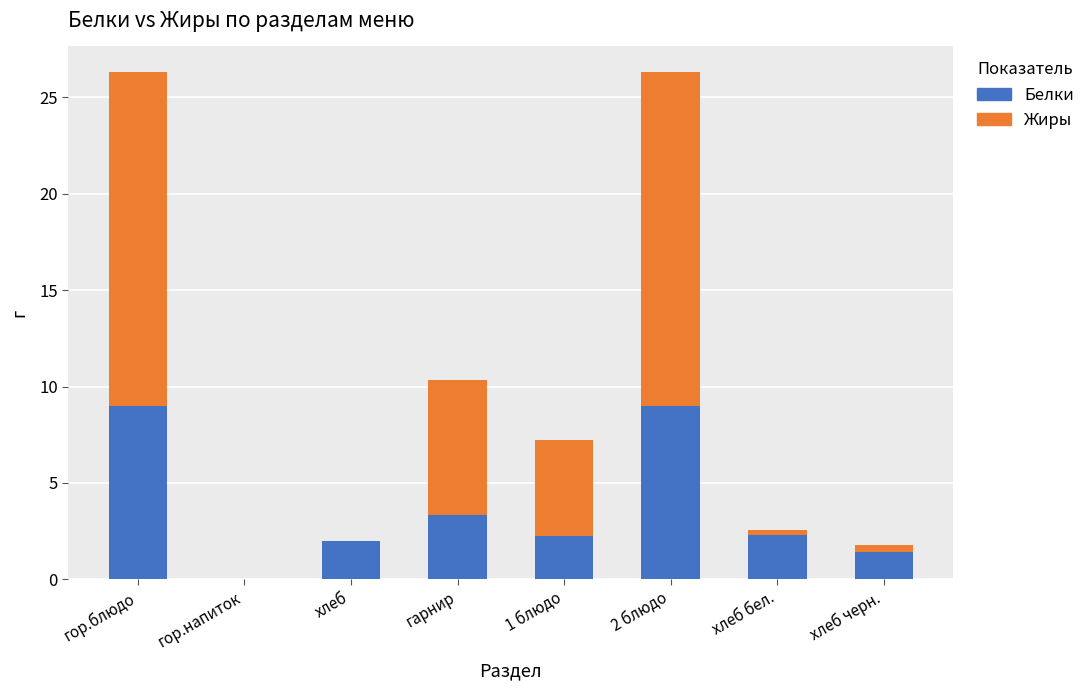

What is the sum of all Белки values?

29.3